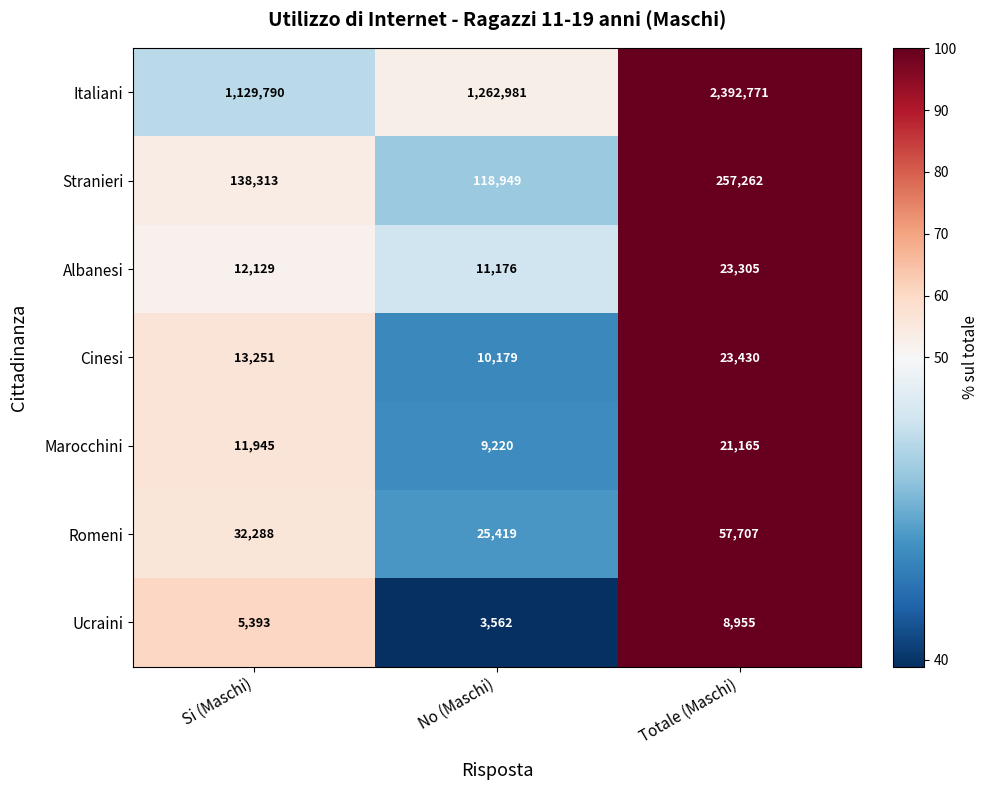

Count the Stranieri values in the range 118949 to 257262.

3